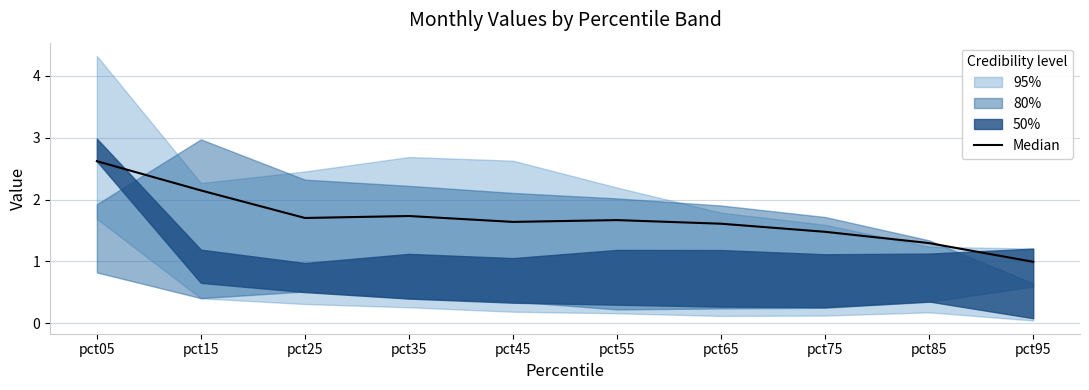

Which category has the lowest value across all series?

pct95